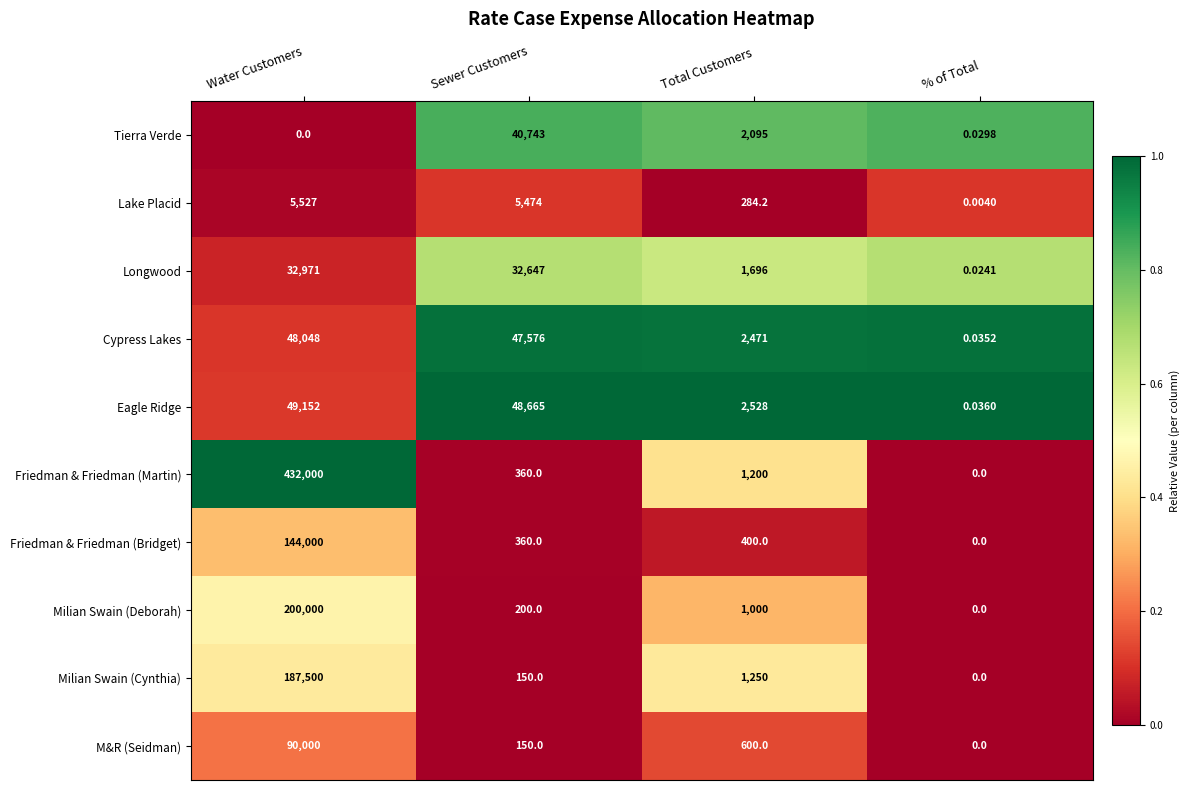

At which label does Longwood reach its minimum?

% of Total